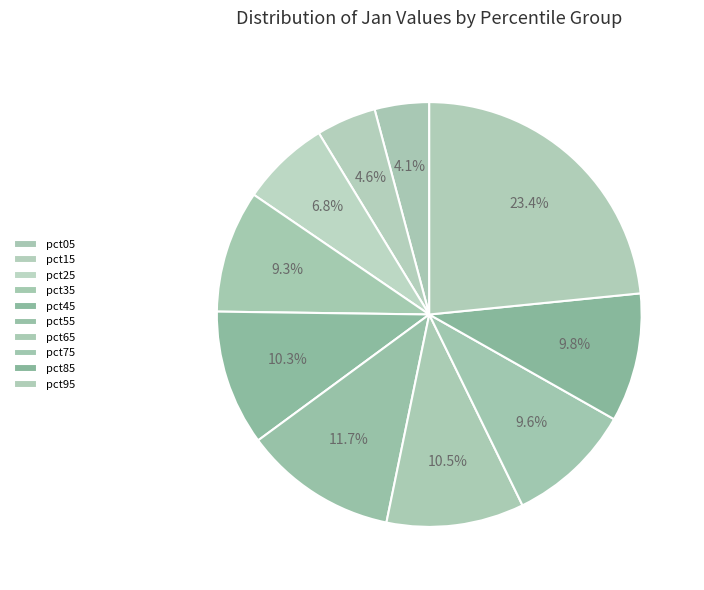

Rank the categories by value from lowest to highest.

pct05, pct15, pct25, pct35, pct75, pct85, pct45, pct65, pct55, pct95